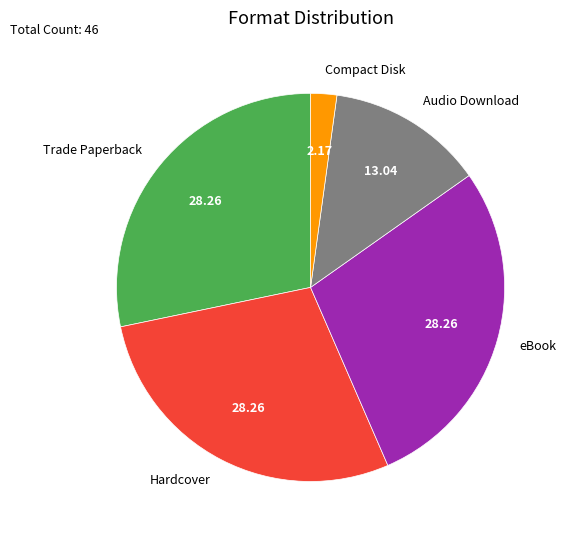

Between Compact Disk and Audio Download, which is larger?

Audio Download